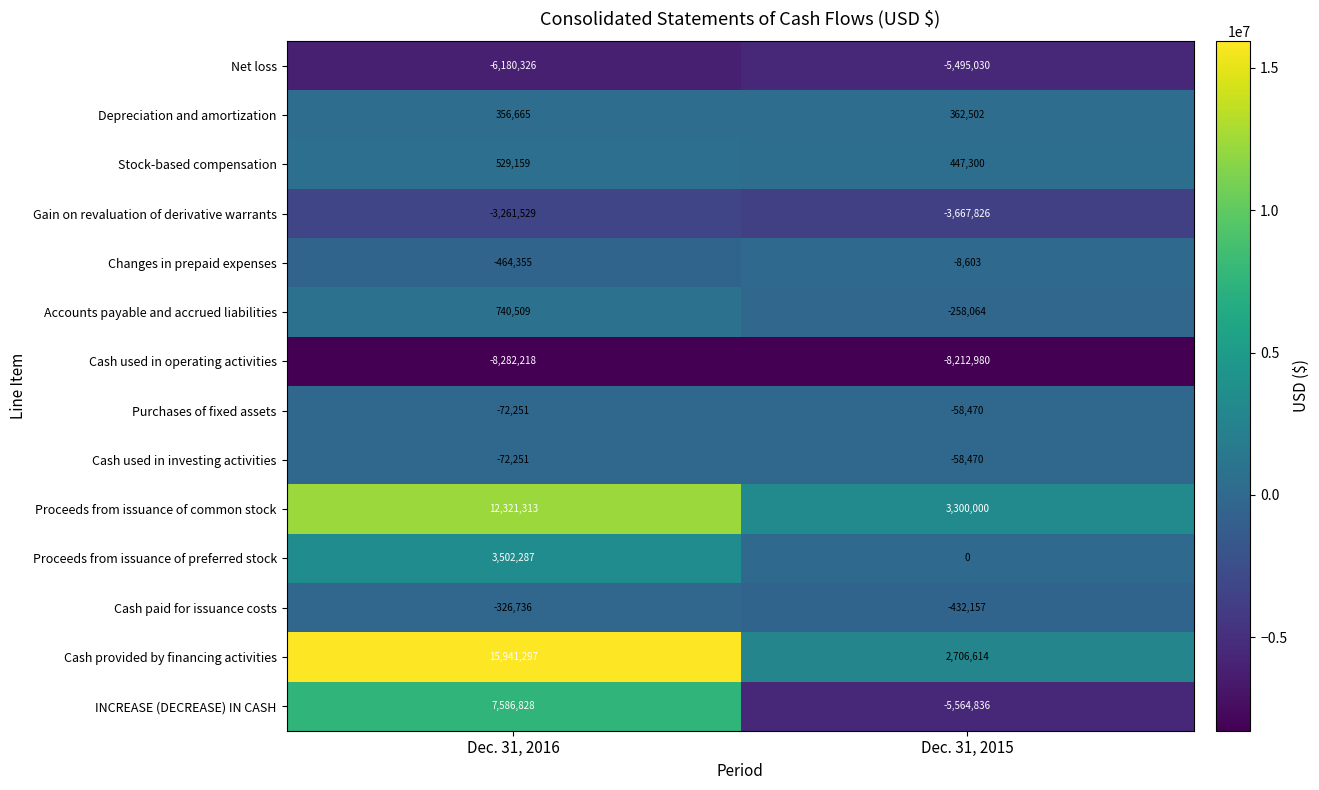

The Proceeds from issuance of preferred stock series shows 3502287 at Dec. 31, 2016. True or false?

True